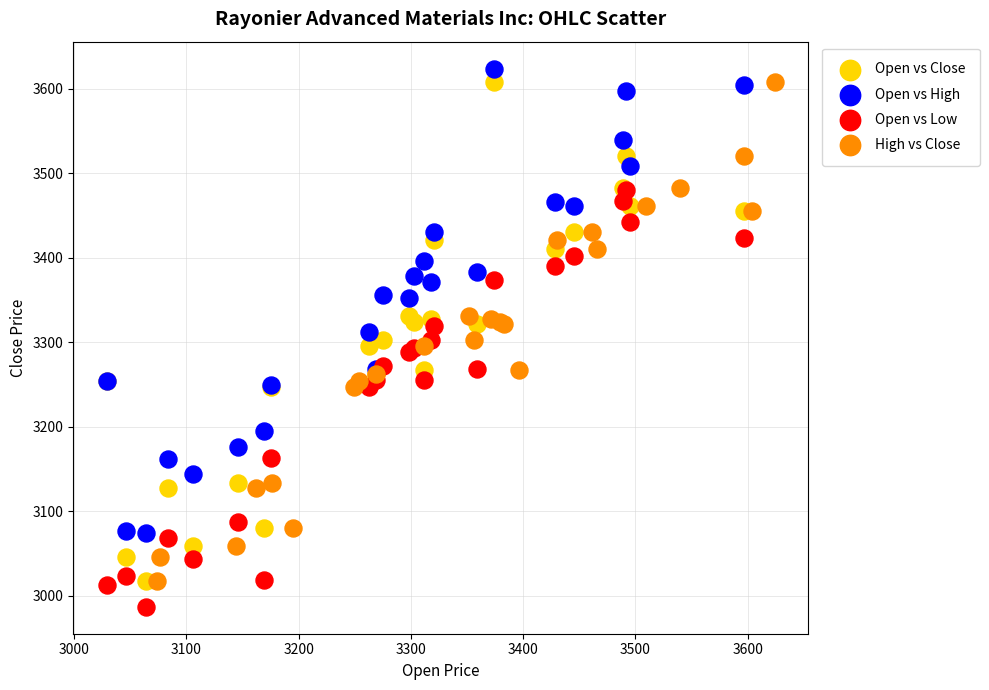

Which series contains the lowest Y value?

Open vs Low